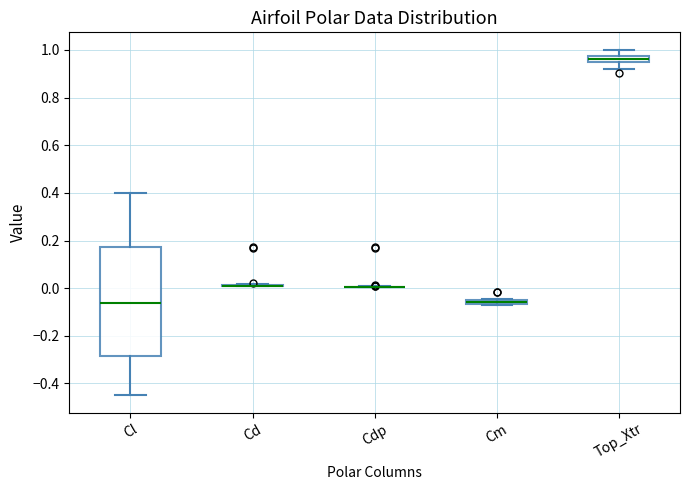

Comparing the boxes themselves (not the whiskers), which one is the tallest?

Cl